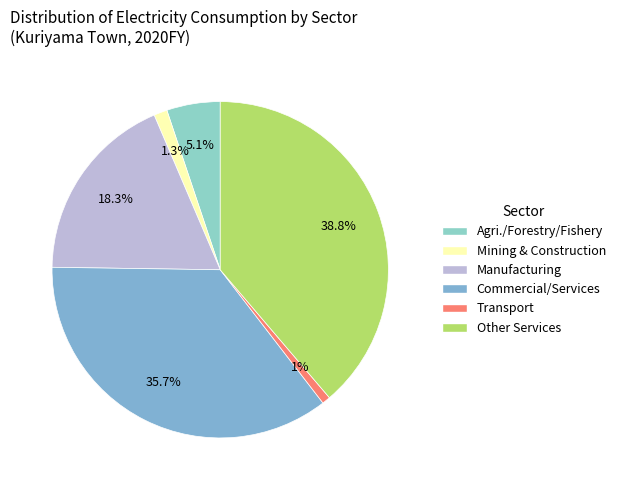

To the nearest percent, what is the average slice percentage?

17%